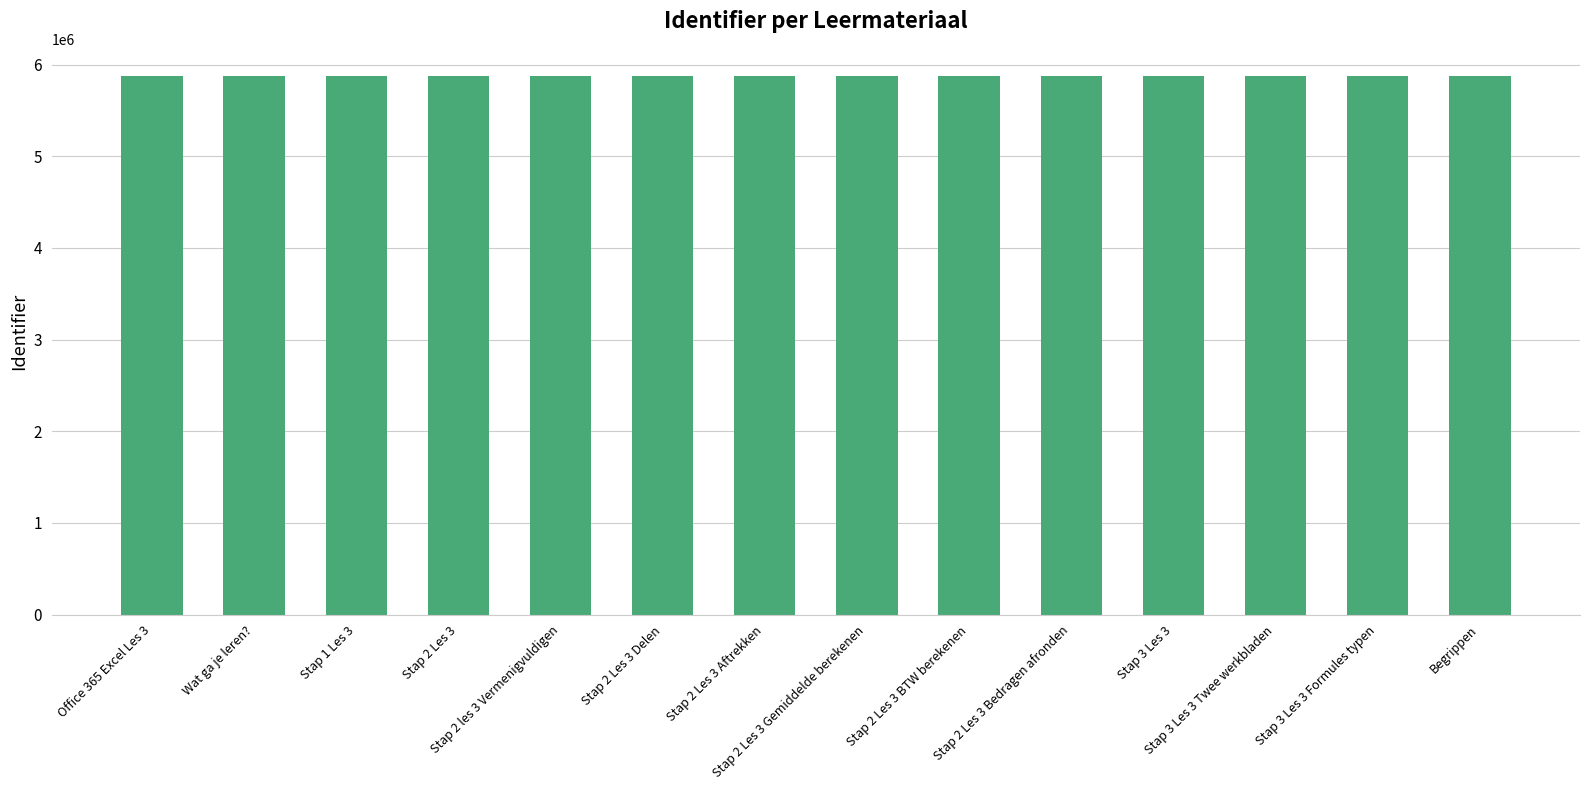

What value does the data have at Office 365 Excel Les 3, to the nearest 10?

5877060